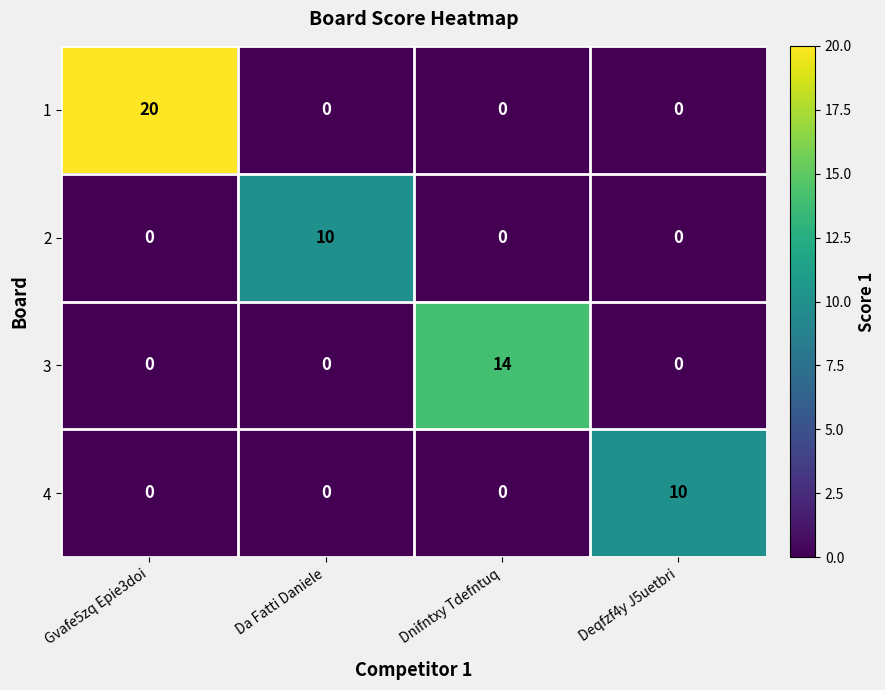

Which category has the highest value in the 2 series?

Da Fatti Daniele